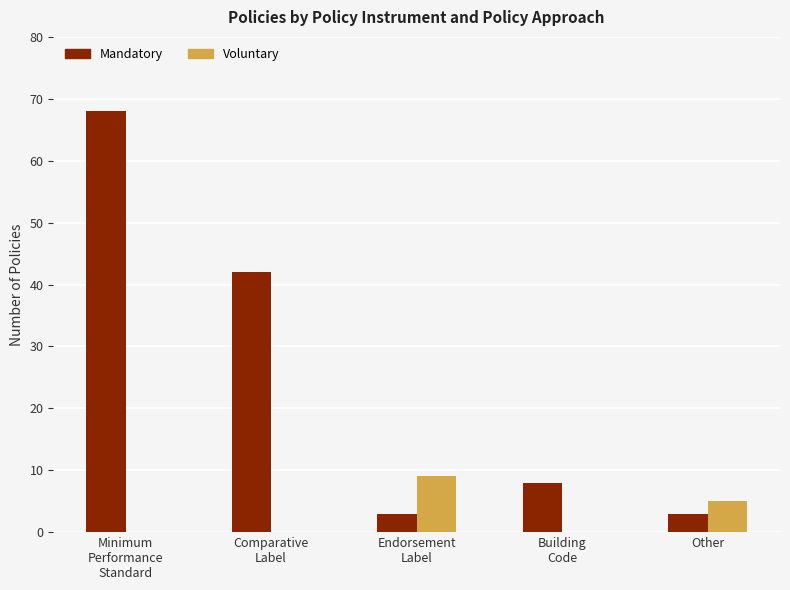

Which category has the highest value across all series?

Minimum
Performance
Standard